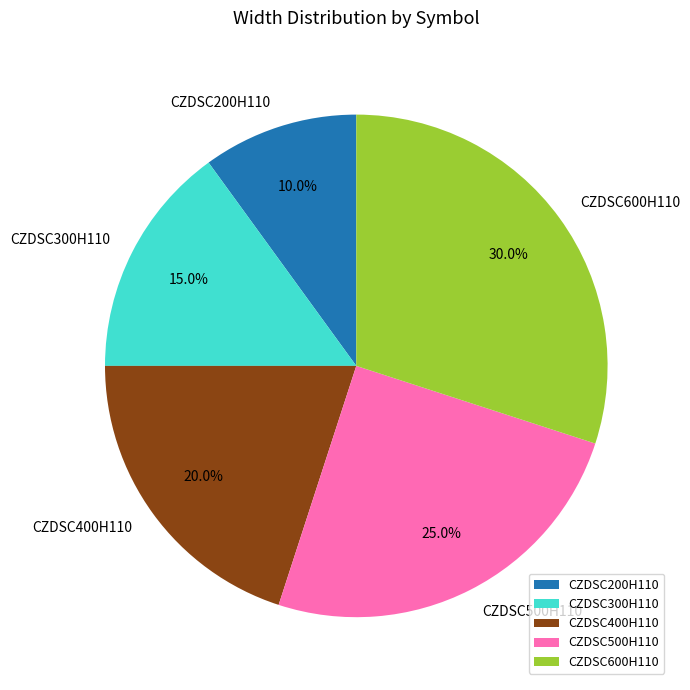

True or false: CZDSC500H110 accounts for 25% of the total.

True